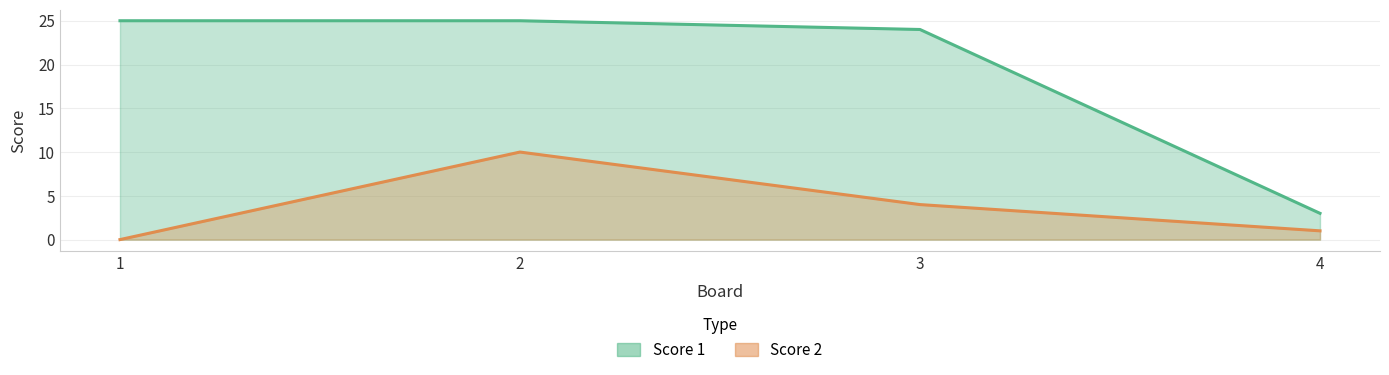

What is the difference between the maximum and minimum values in the Score 2 series?

10